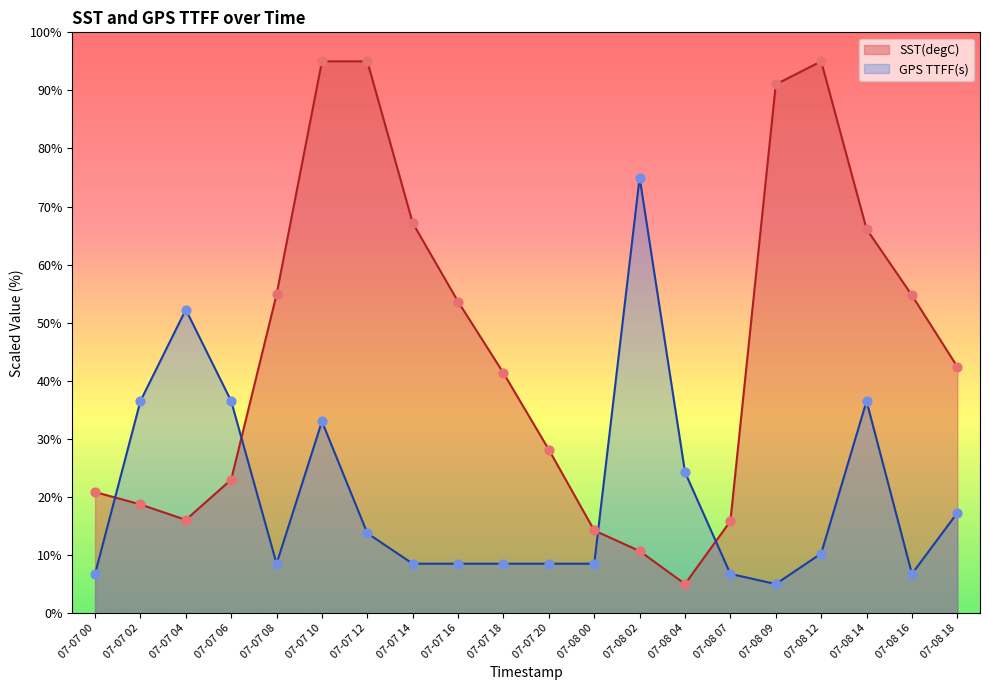

What are all the series names shown in the legend?

SST(degC), GPS TTFF(s)